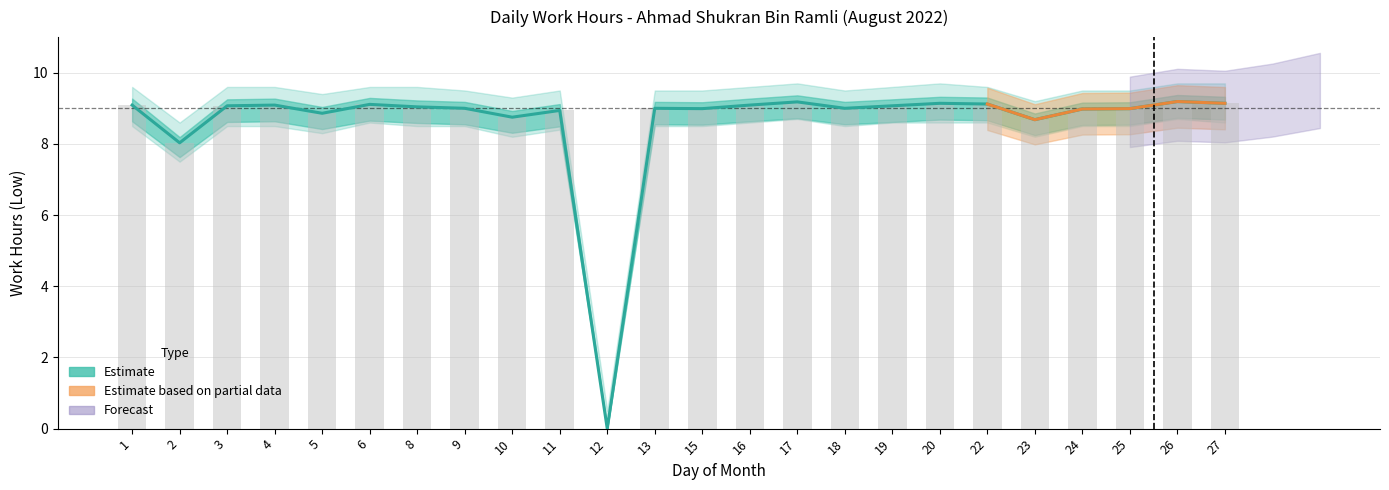

Are the bars grouped side by side (vs. stacked)?

No